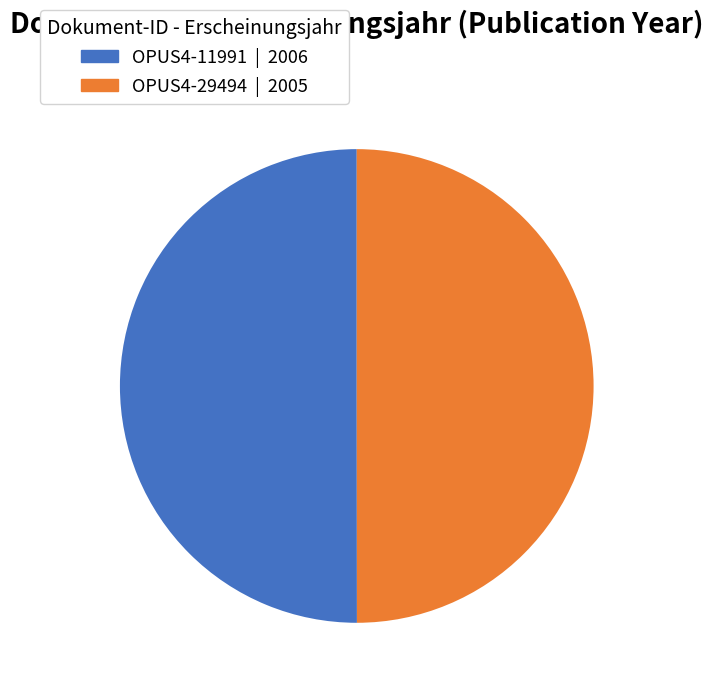

What is the ratio of the value at OPUS4-29494 to the value at OPUS4-11991?

1.0